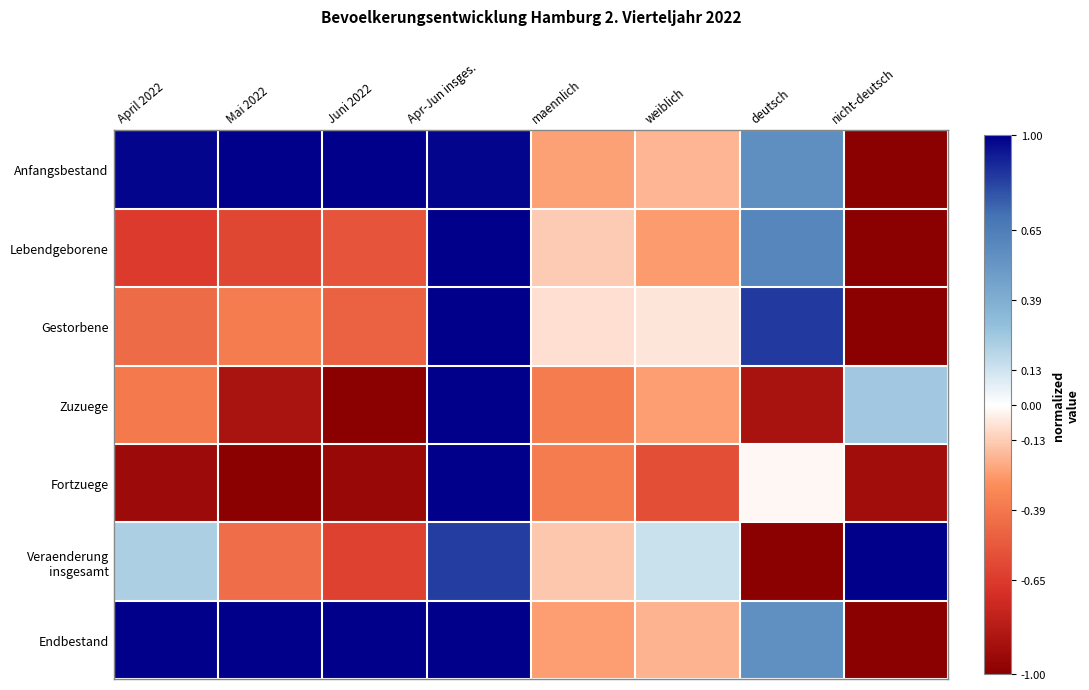

Between deutsch and nicht-deutsch, which series saw the biggest shift?

Veraenderung insgesamt